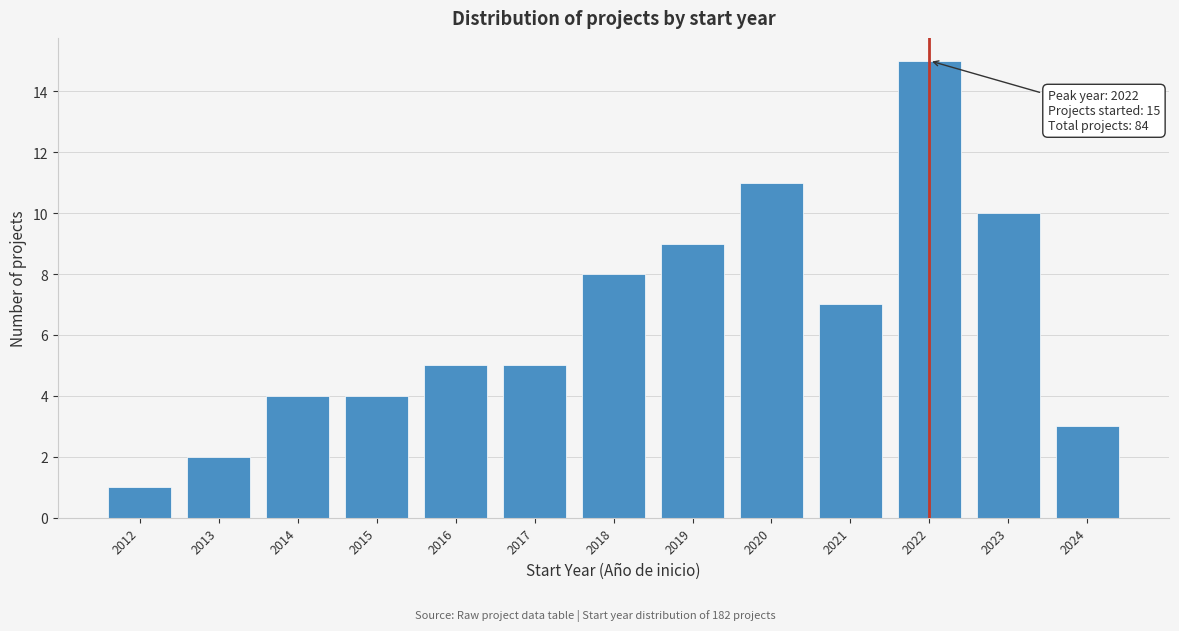

Reading left to right, what are all the values shown in this chart?

2012=1	2013=2	2014=4	2015=4	2016=5	2017=5	2018=8	2019=9	2020=11	2021=7	2022=15	2023=10	2024=3